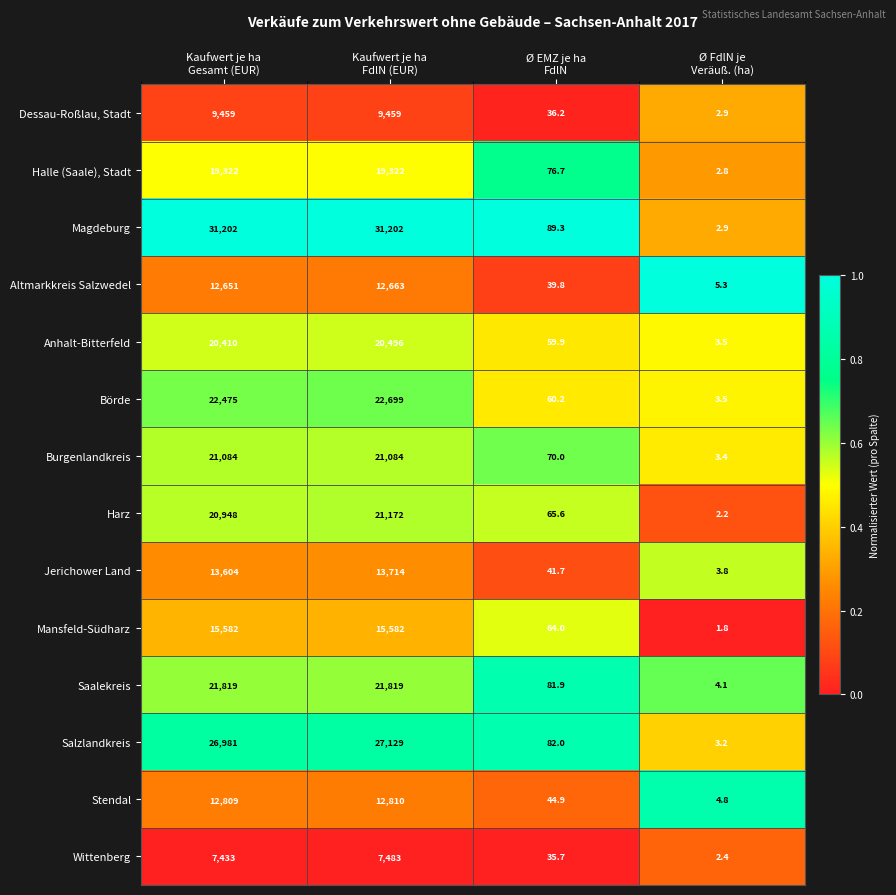

What is the difference between the maximum and second lowest values in the Burgenlandkreis series?

21014.0